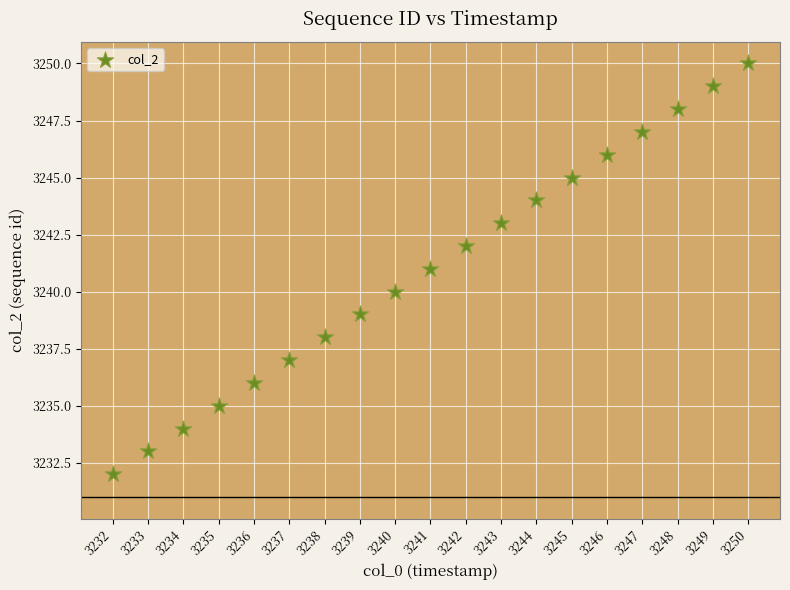

What is the range of Y values (max minus min)?

18